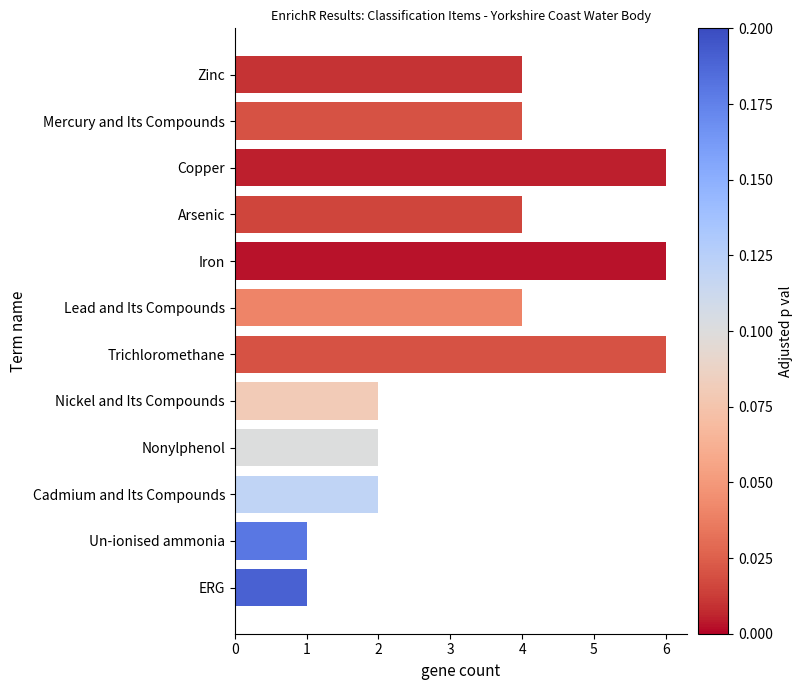

True or false: the data shows 1 at Un-ionised ammonia.

True